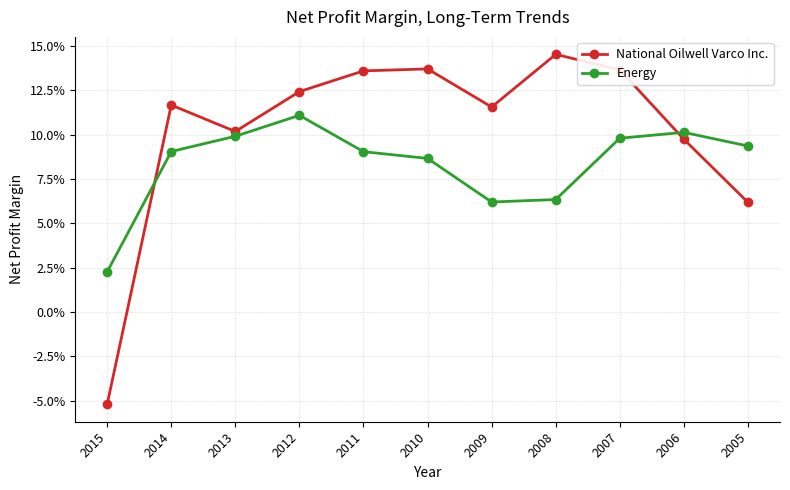

What is the difference between the maximum and minimum values in the National Oilwell Varco Inc. series?

0.2